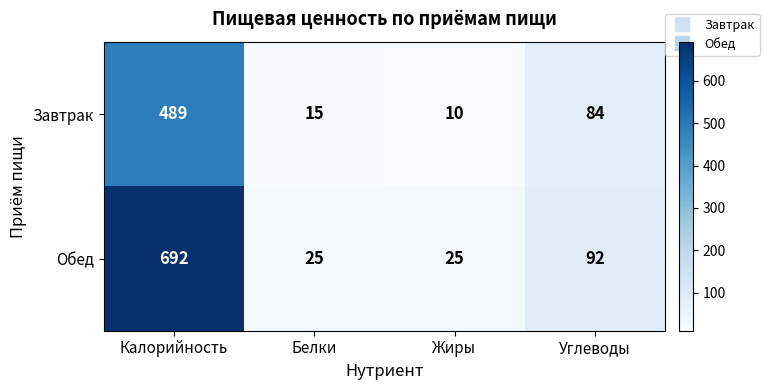

Rank the series by their maximum value, from lowest to highest.

Завтрак, Обед